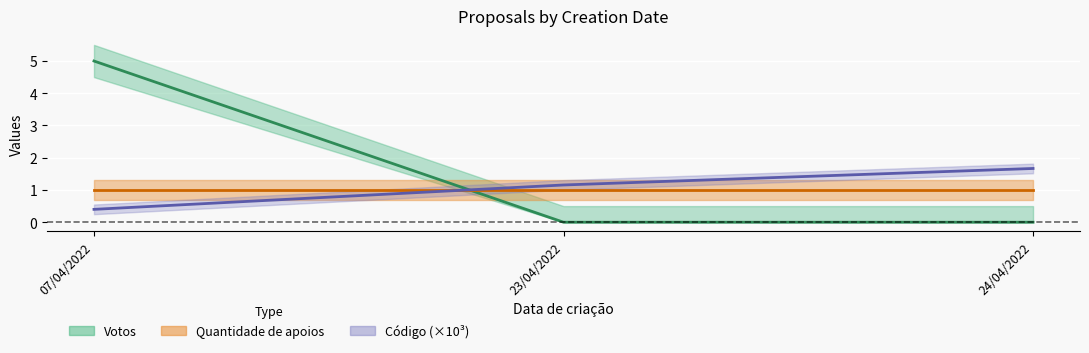

What is the greatest value displayed?

5